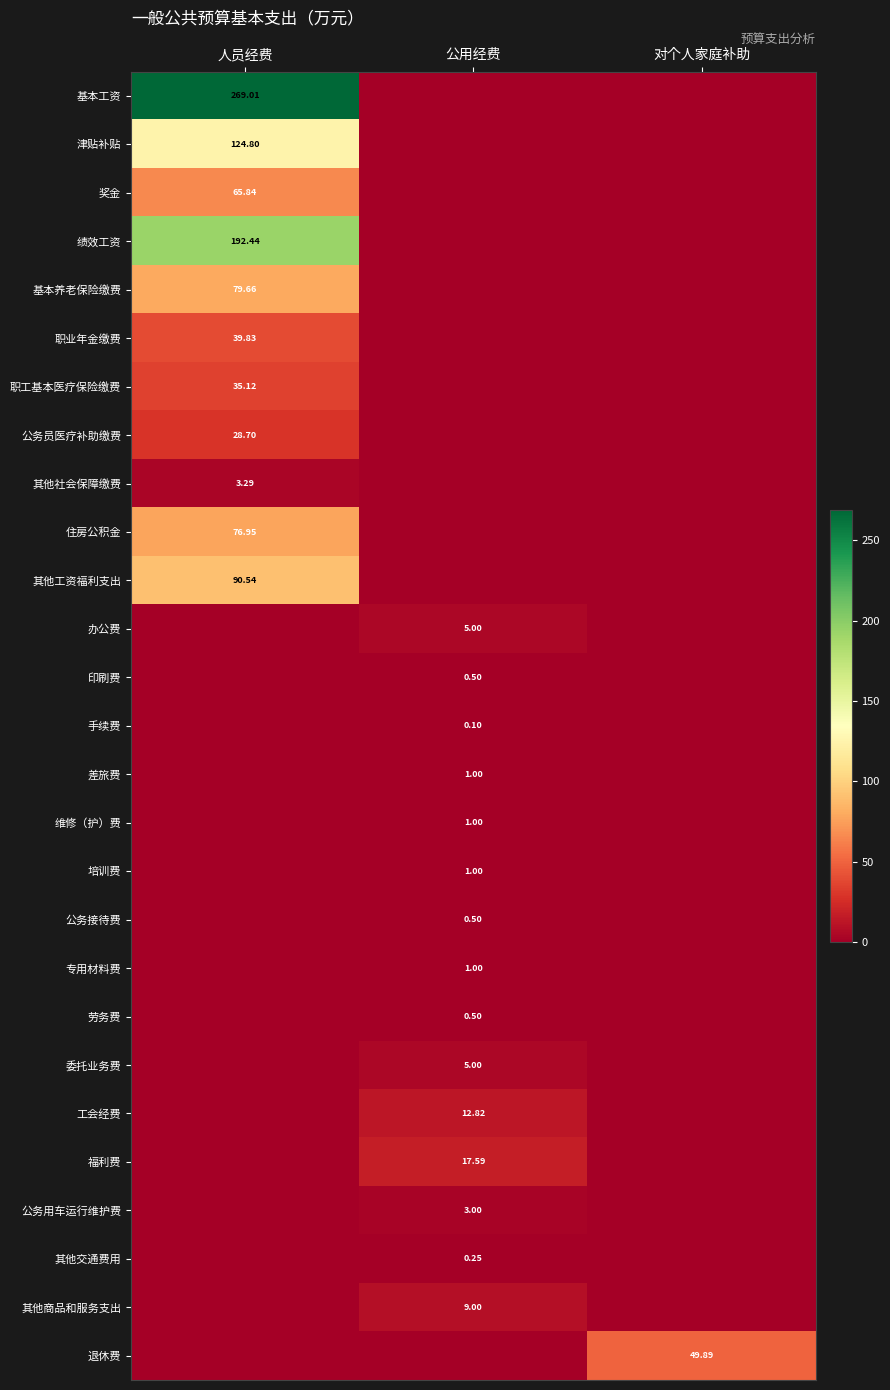

Is the value of 专用材料费 at 公用经费 greater than the value of 津贴补贴 at 人员经费?

No